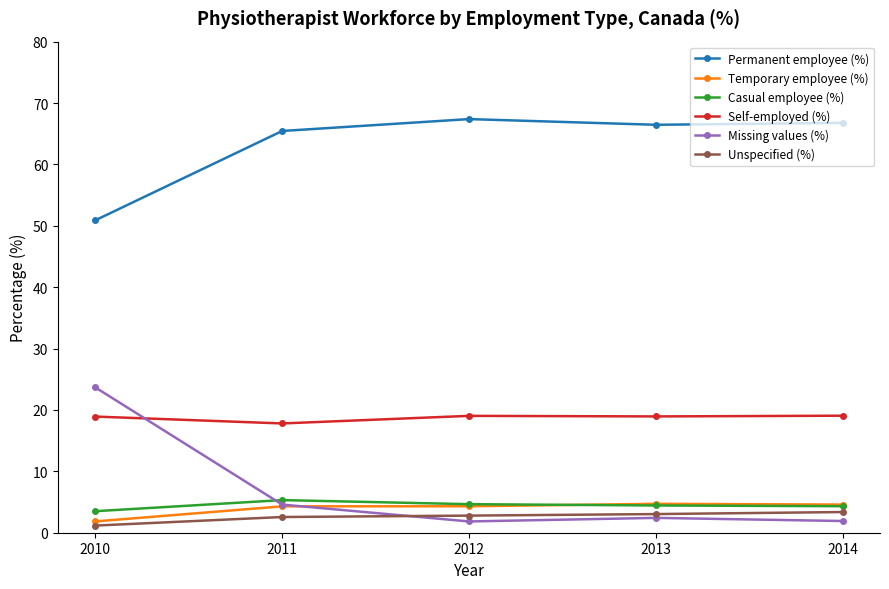

What is the value of the Unspecified (%) point at the 2nd from the left?

2.6